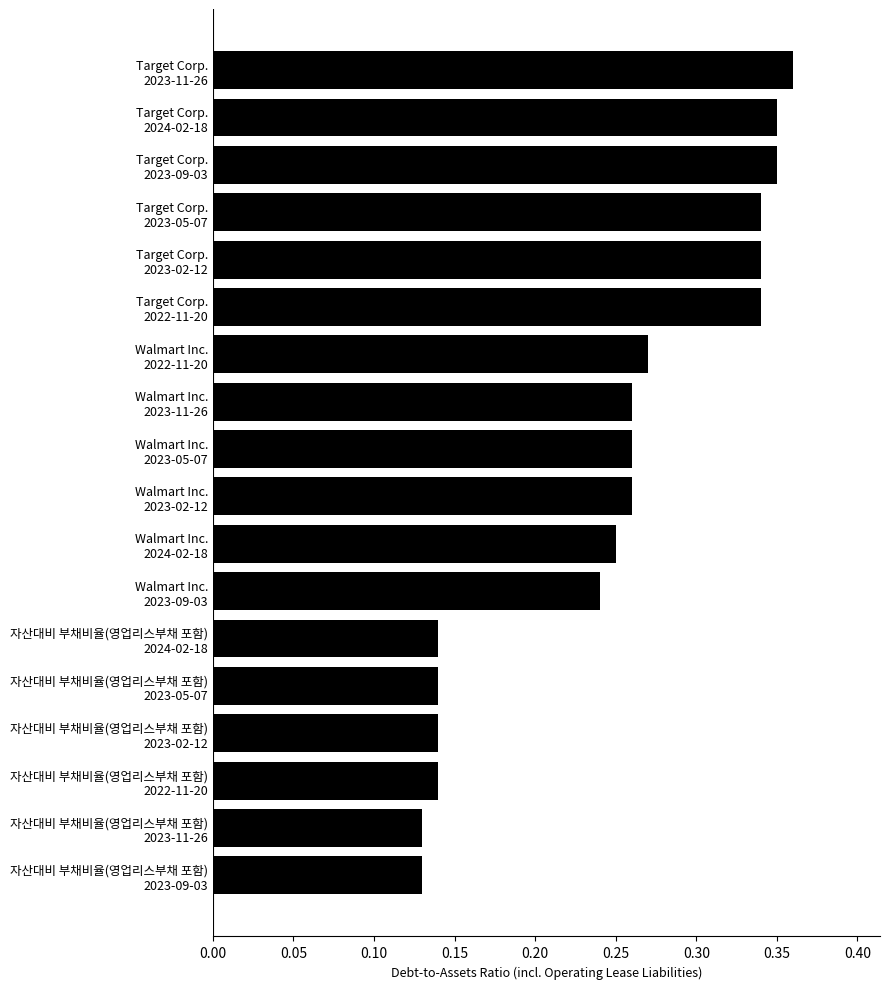

Count the values in the range 0 to 1.

18